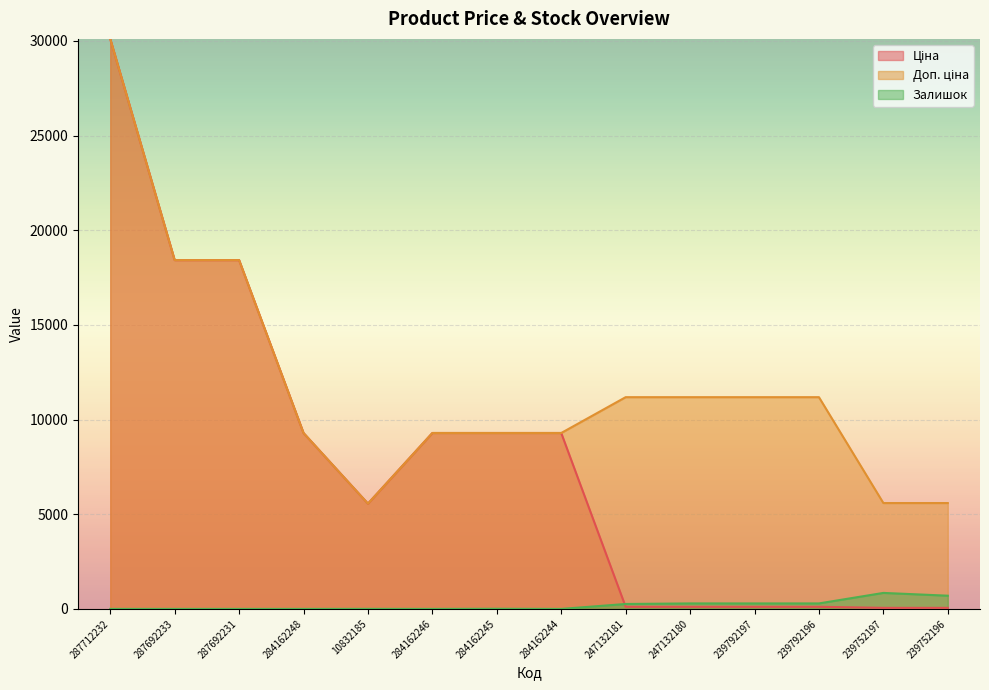

How many data points in Ціна are above 9290?

7